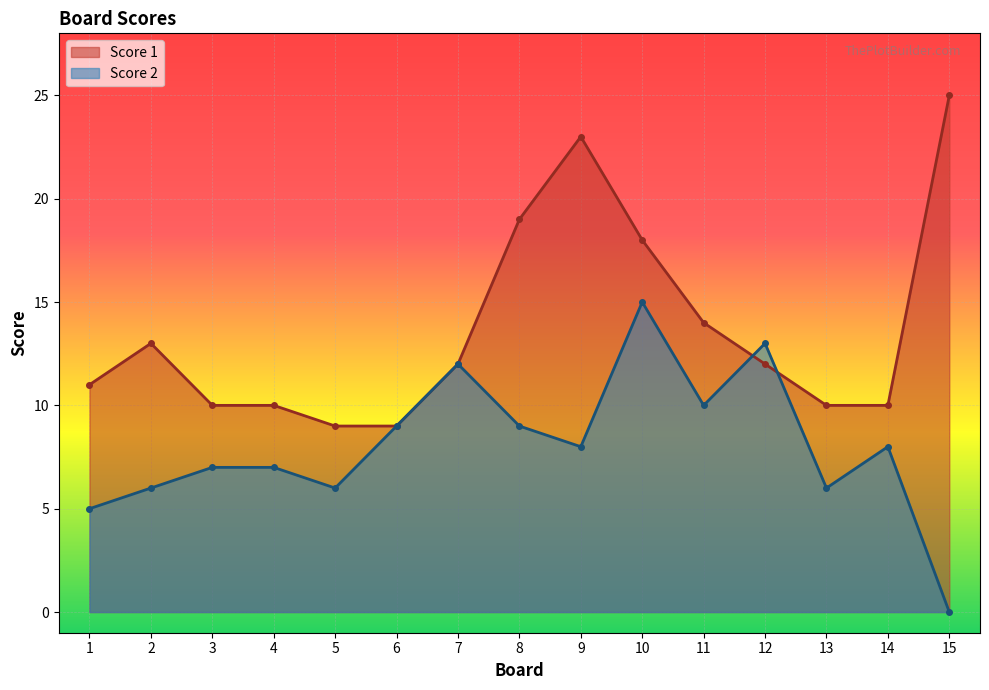

What is the total value across all series at 9?

31